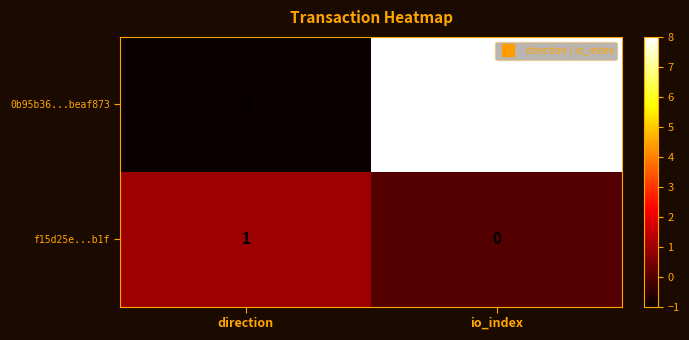

What is the greatest value displayed?

8